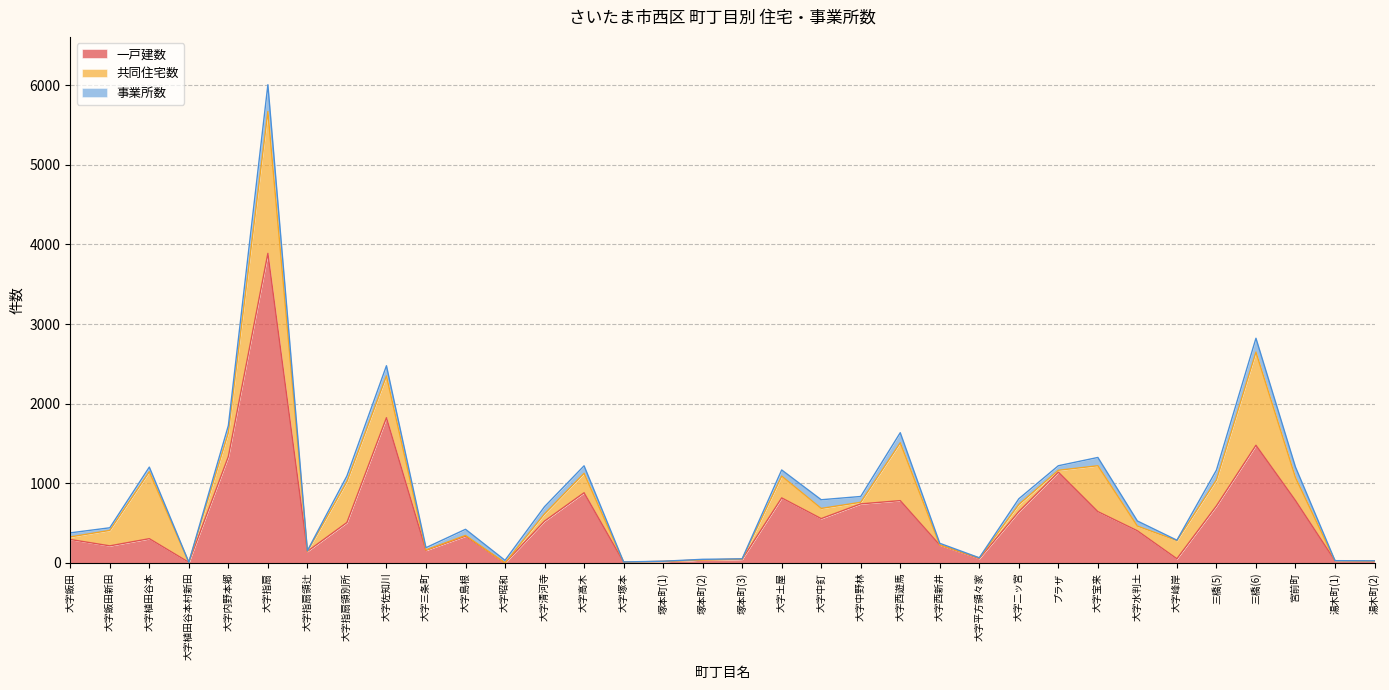

How many positive values does the 一戸建数 series have?

33